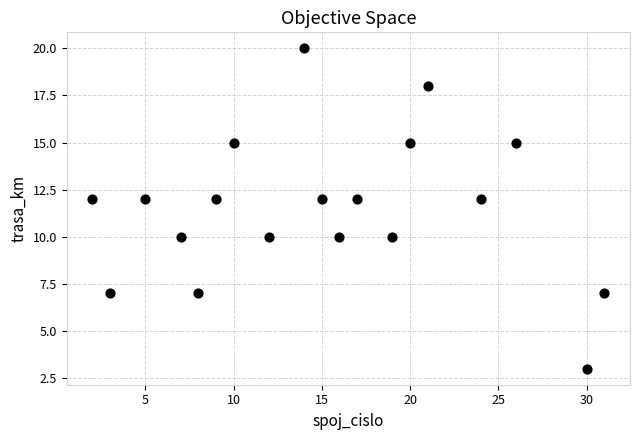

What is the range of Y values (max minus min)?

17